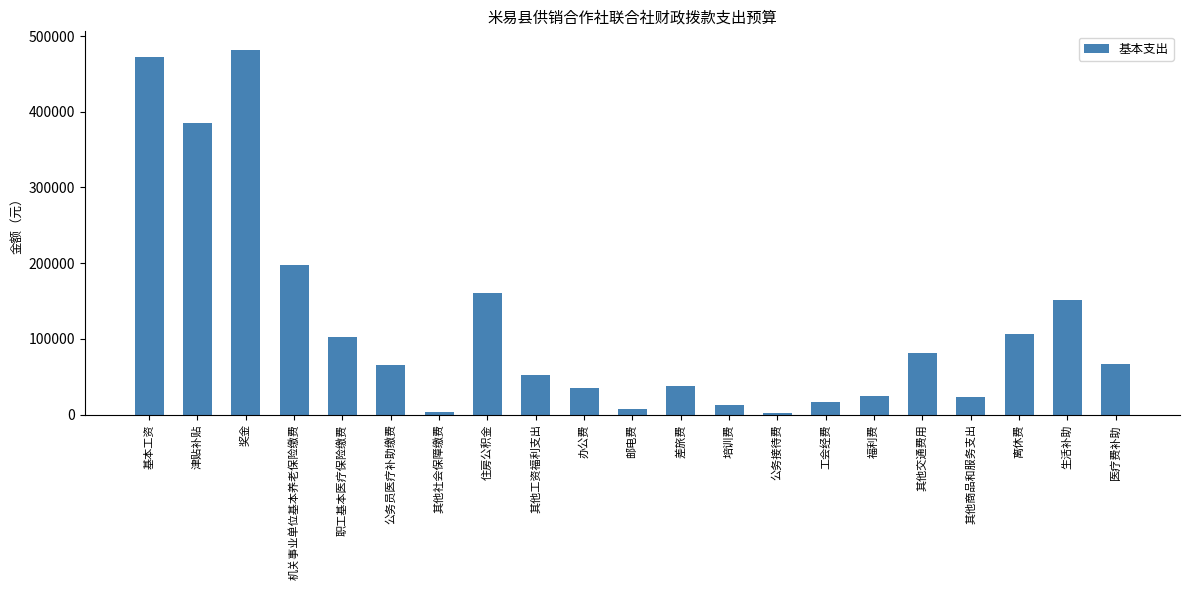

What is the label of the 14th bar from the right?

住房公积金